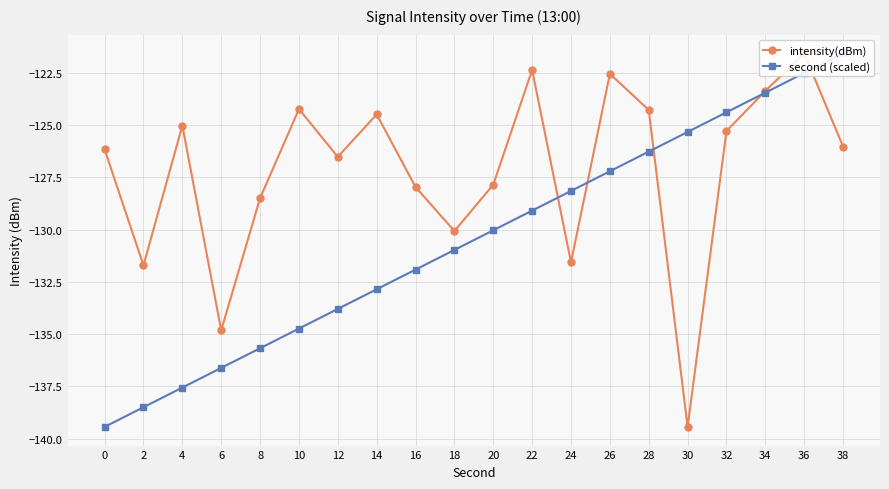

List the labels in order of intensity(dBm) value, smallest first.

30, 6, 2, 24, 18, 8, 16, 20, 12, 0, 38, 32, 4, 14, 28, 10, 34, 26, 22, 36